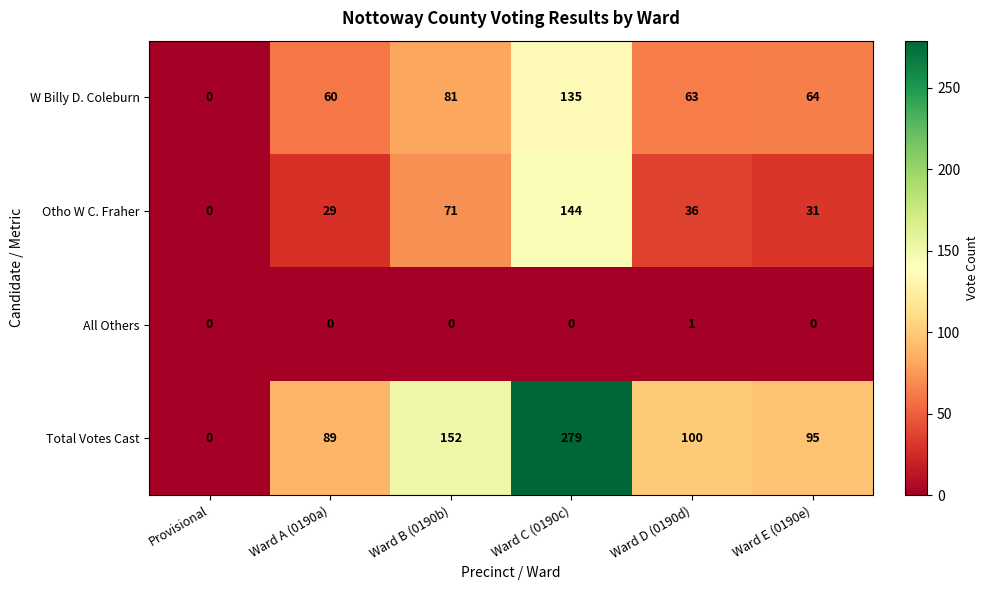

Reading left to right, what are all the values shown in this chart?

W Billy D. Coleburn: 0	60	81	135	63	64
Otho W C. Fraher: 0	29	71	144	36	31
All Others: 0	0	0	0	1	0
Total Votes Cast: 0	89	152	279	100	95